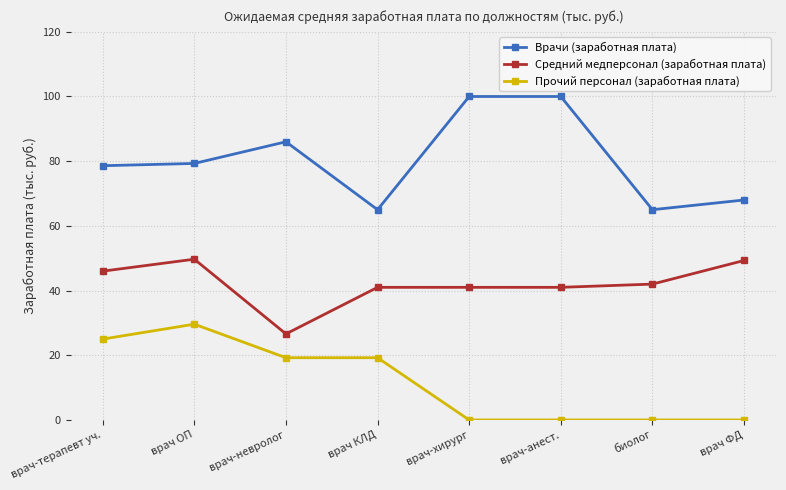

At how many categories does at least one series exceed 23?

8